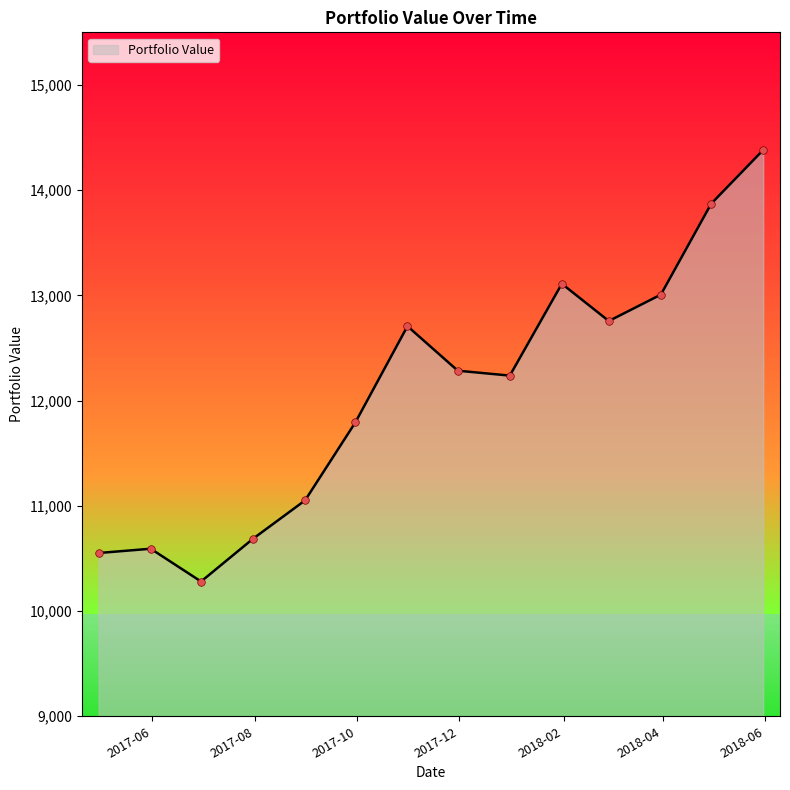

What is the ratio of the value at 2017-07-31 to the value at 2018-03-31?

0.8